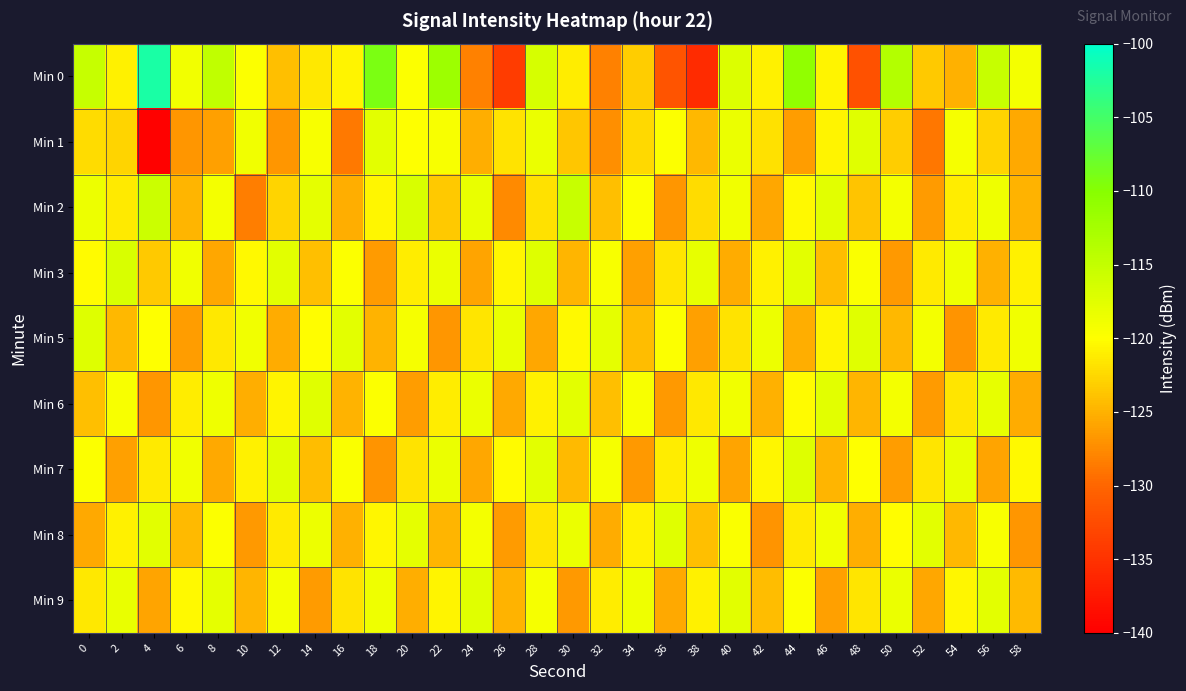

Which series changed the most between 22 and 44?

Min 1